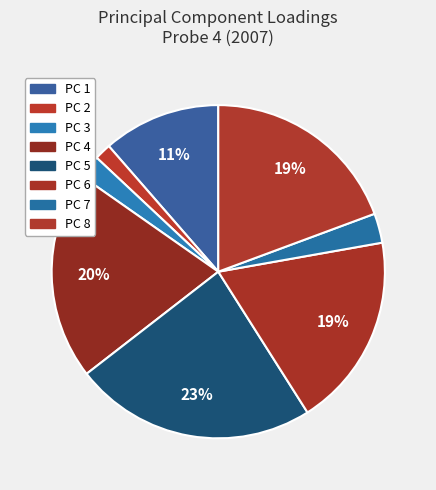

What is the smallest slice in the pie chart?

2